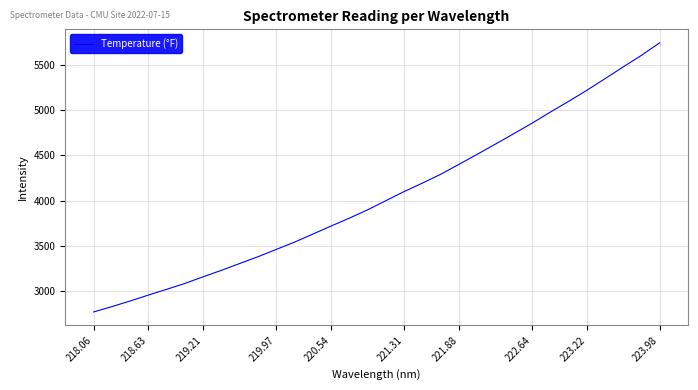

What is the greatest value displayed?

5746.7